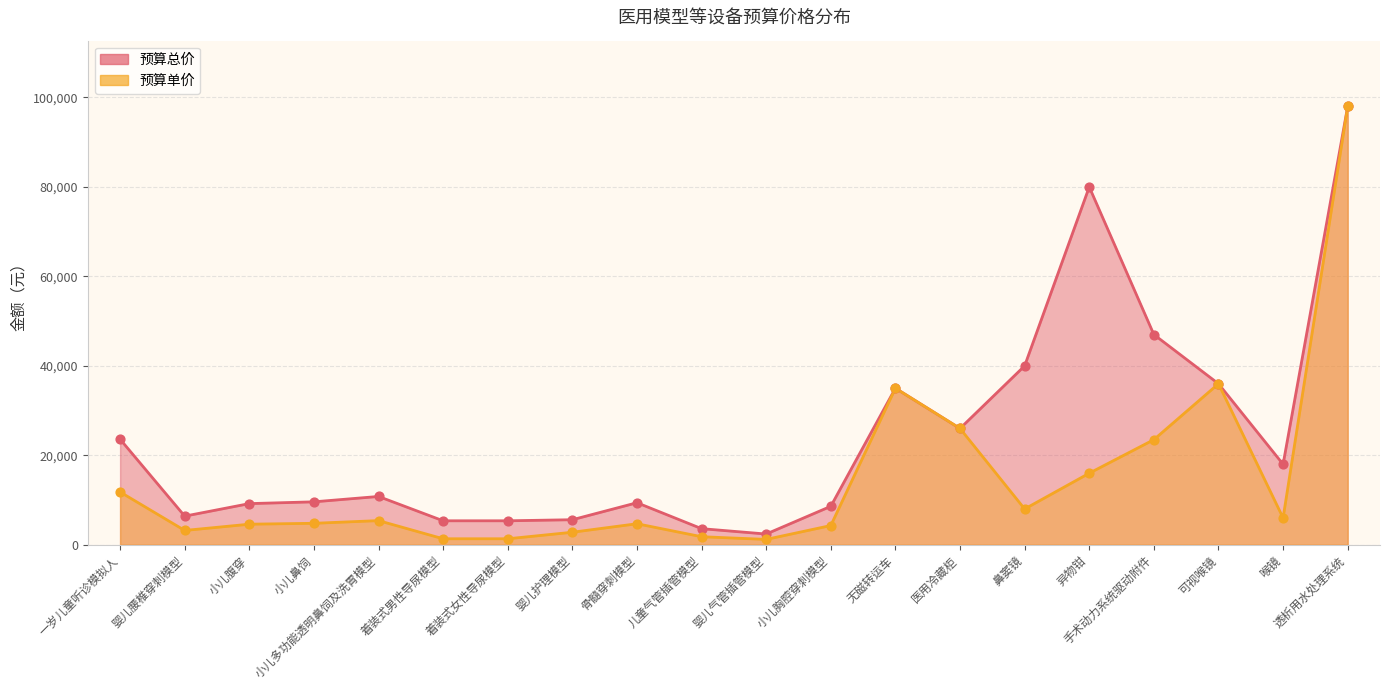

Which series has the largest Y range (max minus min)?

预算单价